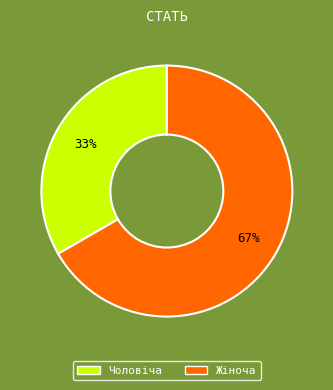

Rank the categories by value from highest to lowest.

Жіноча, Чоловіча